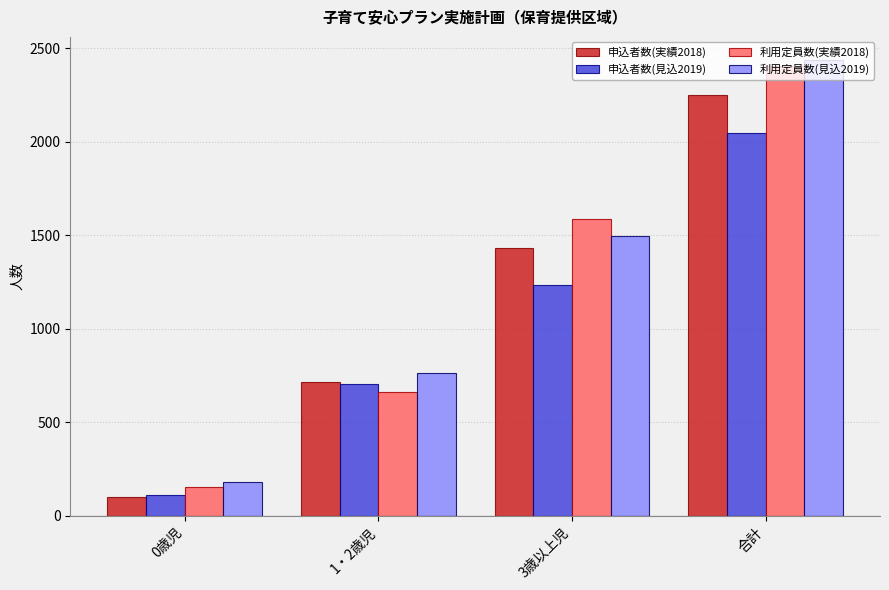

Reading left to right, transcribe all the data shown in this chart.

申込者数(実績2018): 0歳児=102	1・2歳児=714	3歳以上児=1434	合計=2250
申込者数(見込2019): 0歳児=109	1・2歳児=705	3歳以上児=1232	合計=2046
利用定員数(実績2018): 0歳児=153	1・2歳児=664	3歳以上児=1588	合計=2405
利用定員数(見込2019): 0歳児=179	1・2歳児=764	3歳以上児=1497	合計=2440